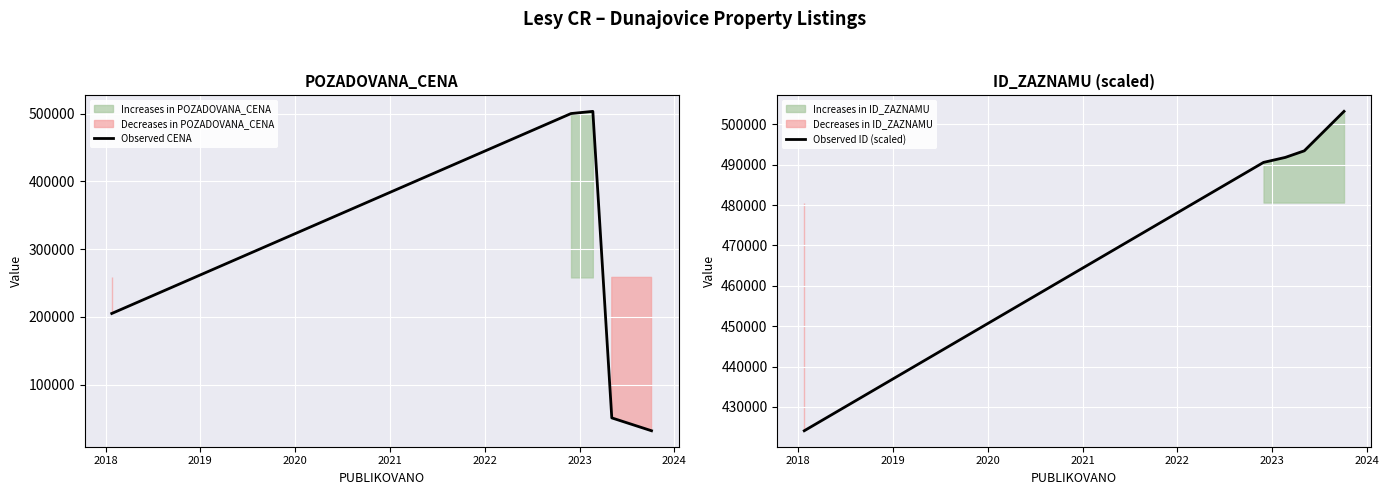

What is the difference between the second highest and second lowest values in the Observed CENA series?

449240